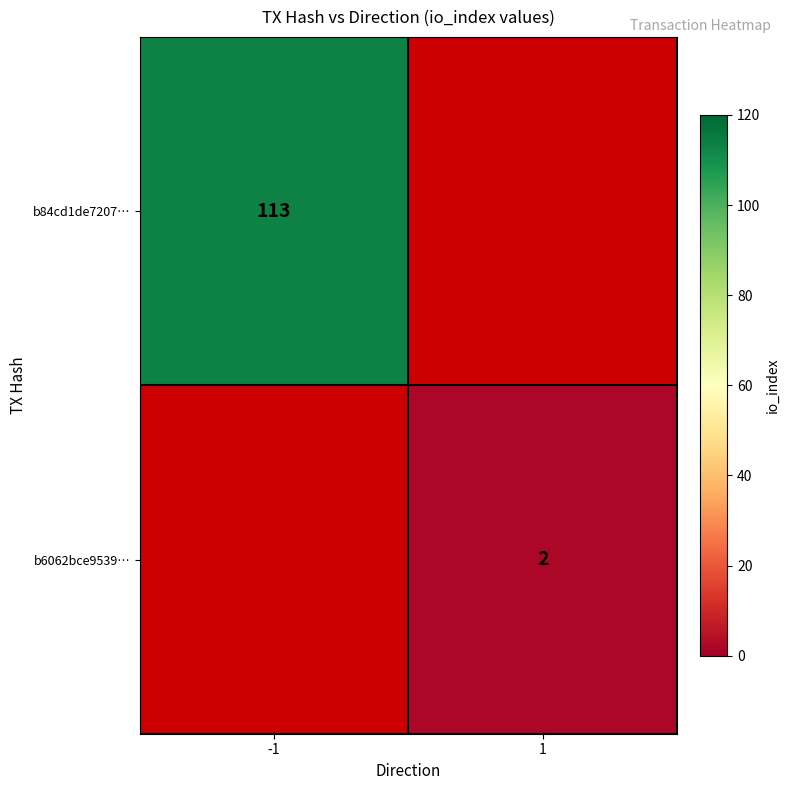

Is it true that b6062bce9539… equals 2 at 1?

True